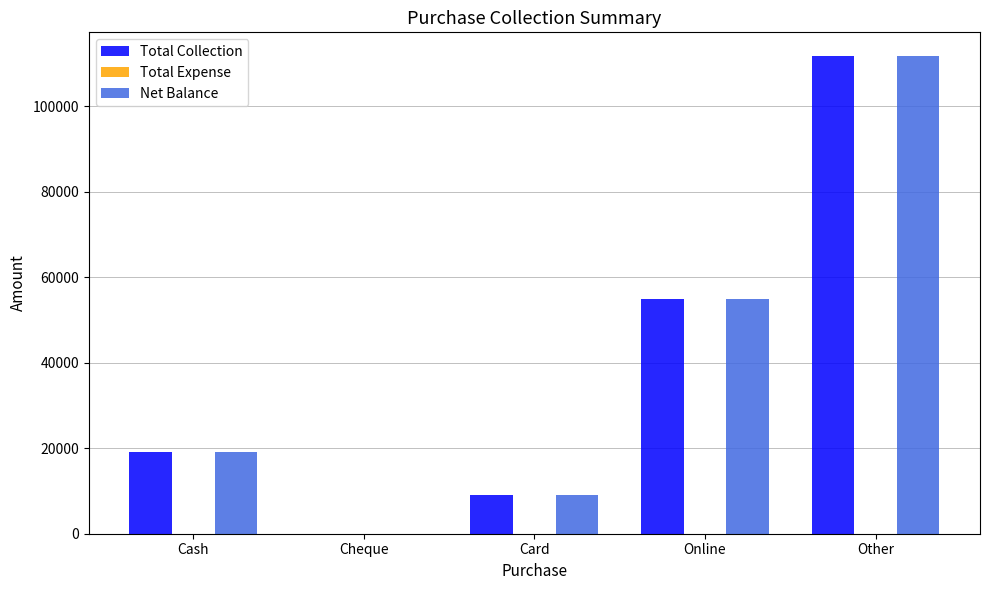

Does the chart contain stacked bars?

No